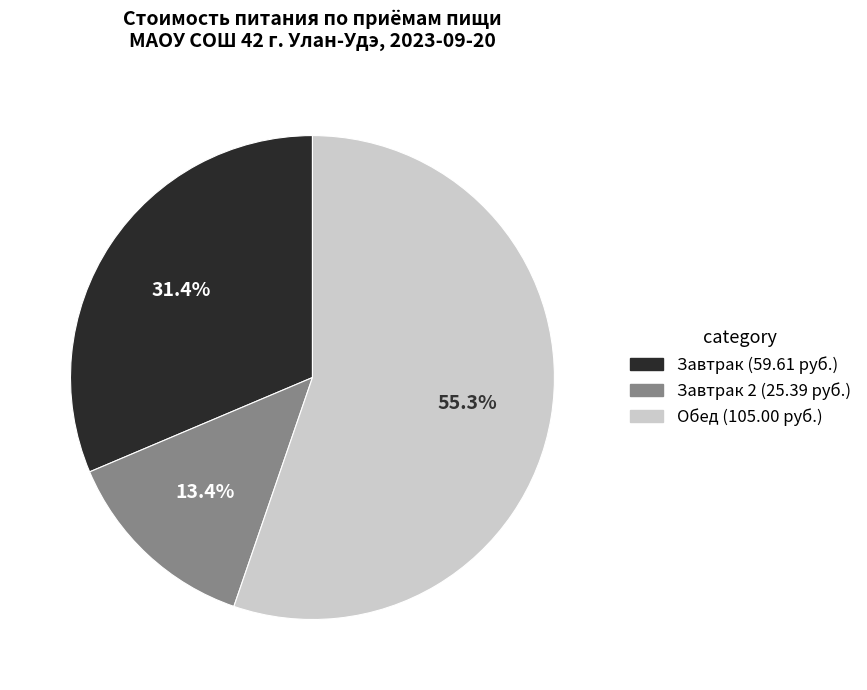

Is there any slice that represents more than half of the pie?

Yes